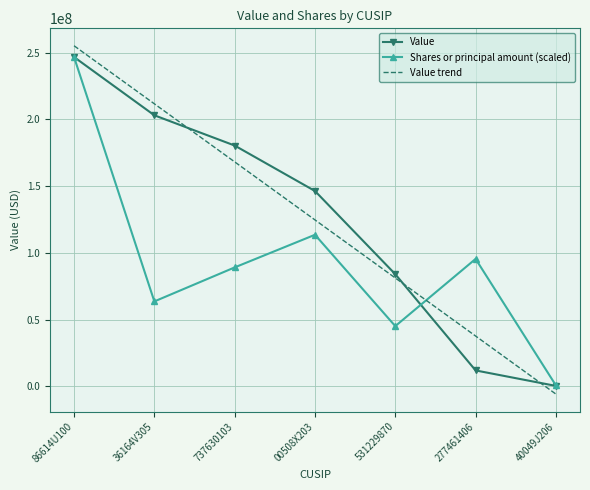

List the labels in order of Shares or principal amount (scaled) value, smallest first.

40049J206, 531229870, 36164V305, 737630103, 277461406, 00508X203, 86614U100